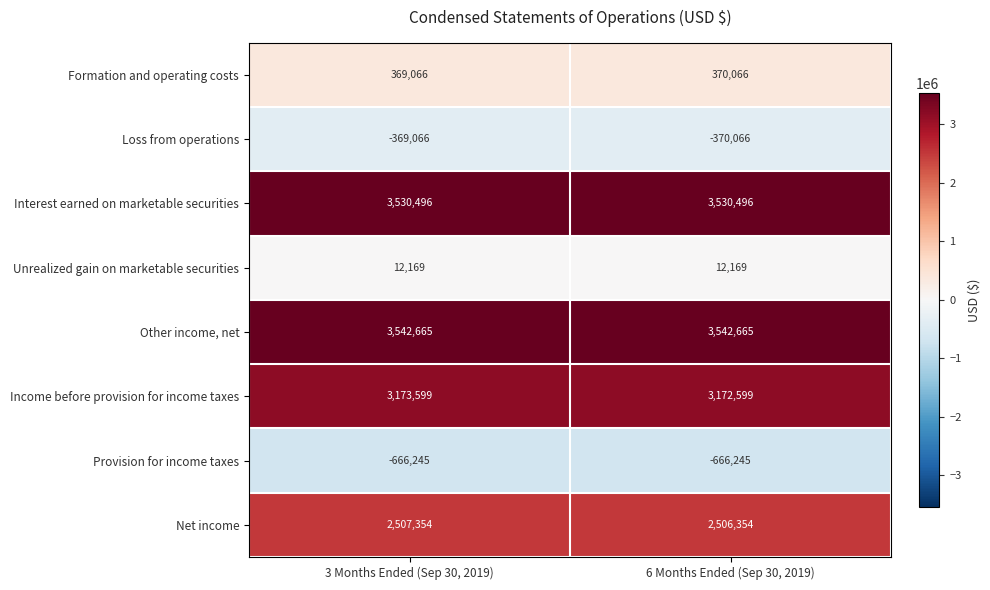

Is it true that Other income, net equals 1319835 at 6 Months Ended (Sep 30, 2019)?

False